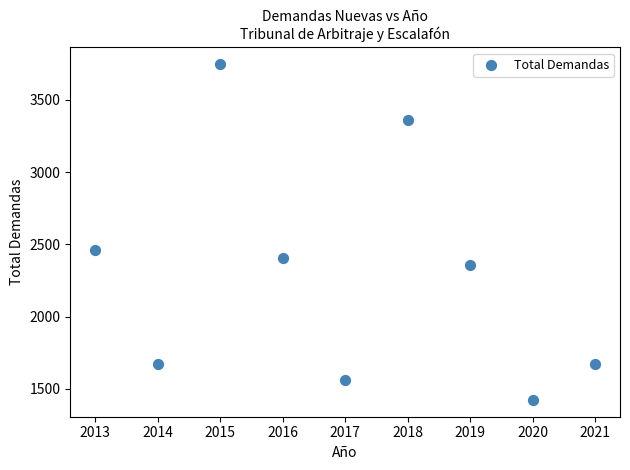

What is the average X value?

2017